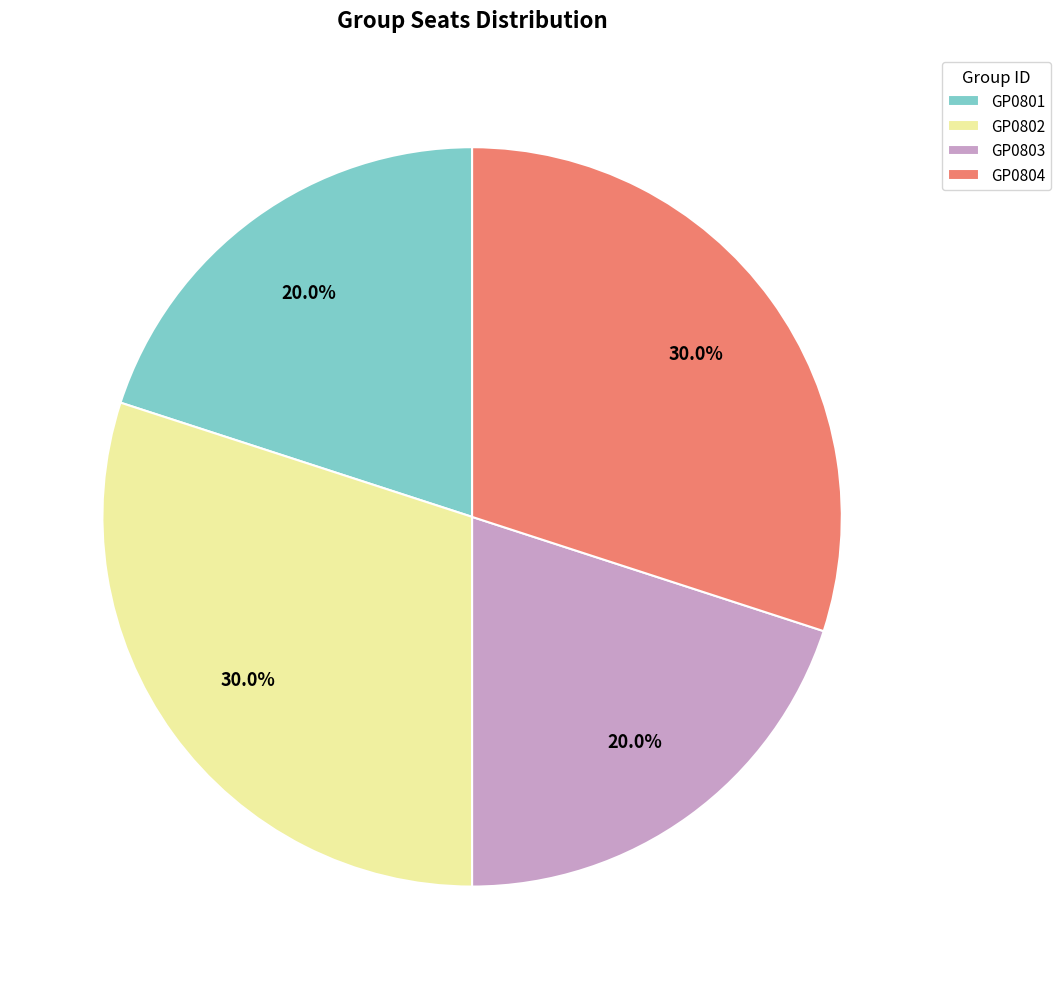

True or false: GP0804 accounts for 41% of the total.

False